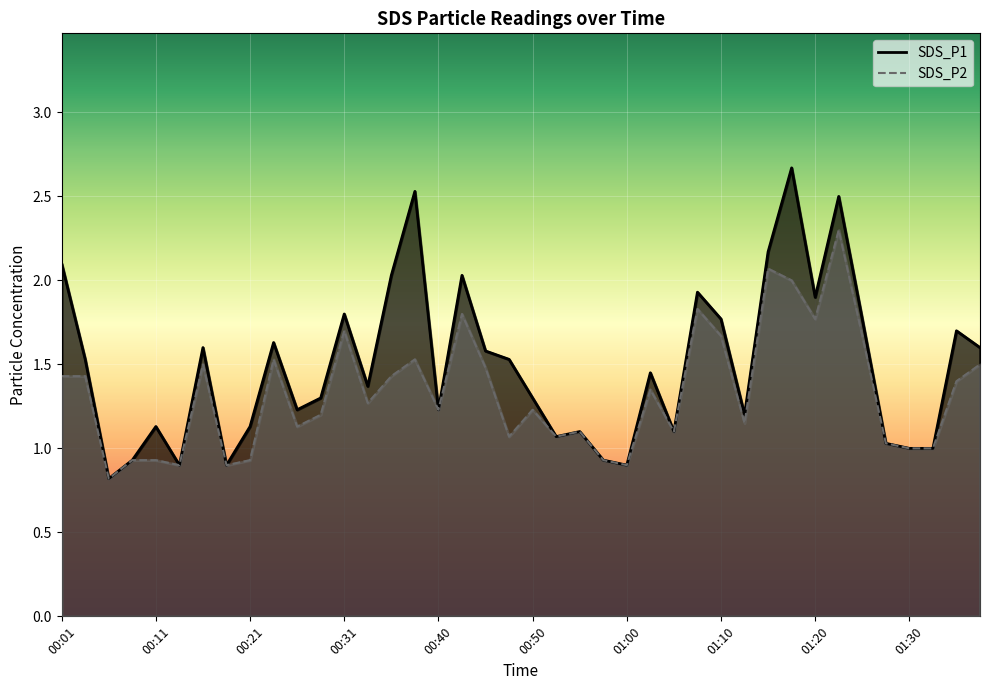

List the series in order of their peak value, highest first.

SDS_P1, SDS_P2